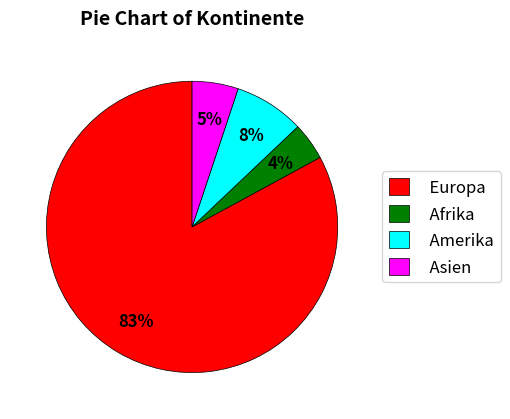

To the nearest percent, what is the average slice percentage?

25%